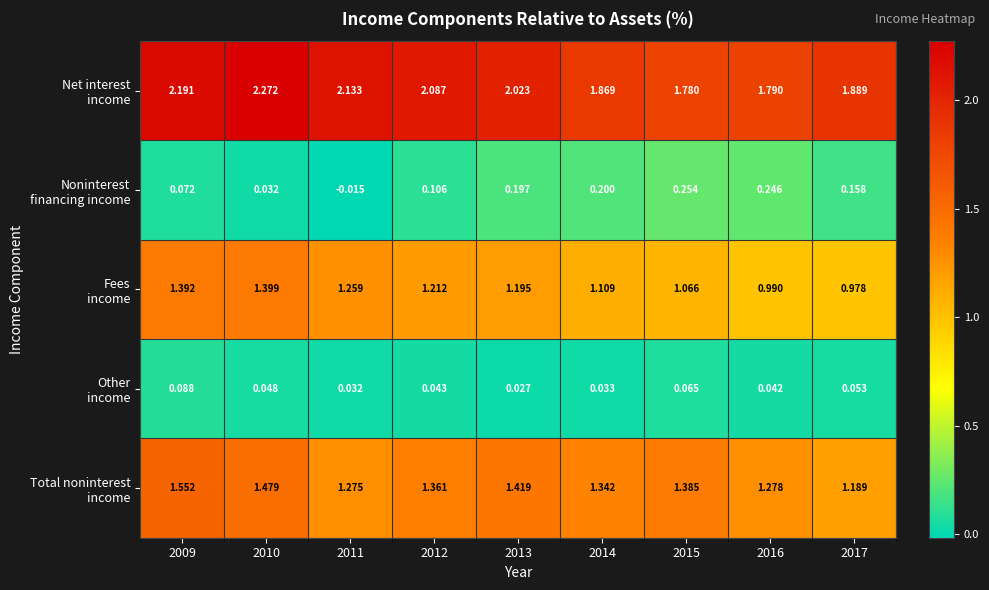

Between 2010 and 2011, which is larger?

2010